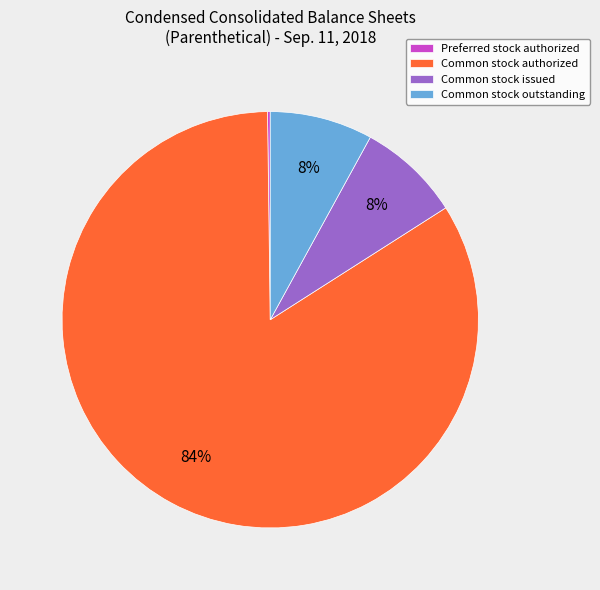

Is there a majority slice in this chart?

Yes